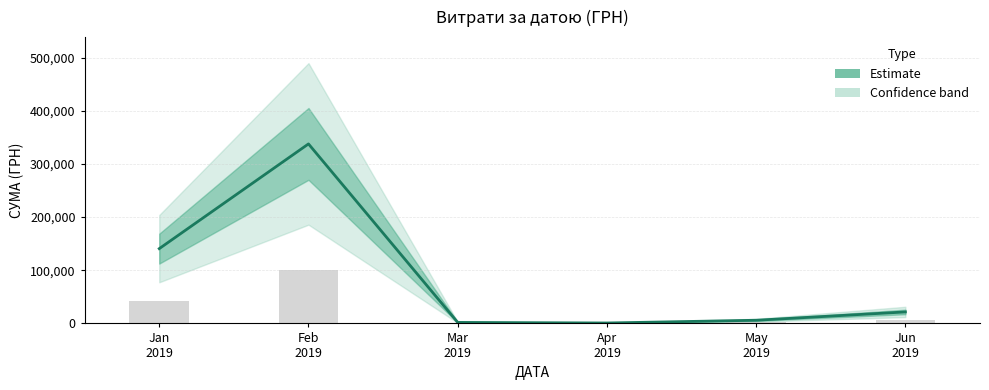

Which label corresponds to the largest value in the chart?

Feb
2019